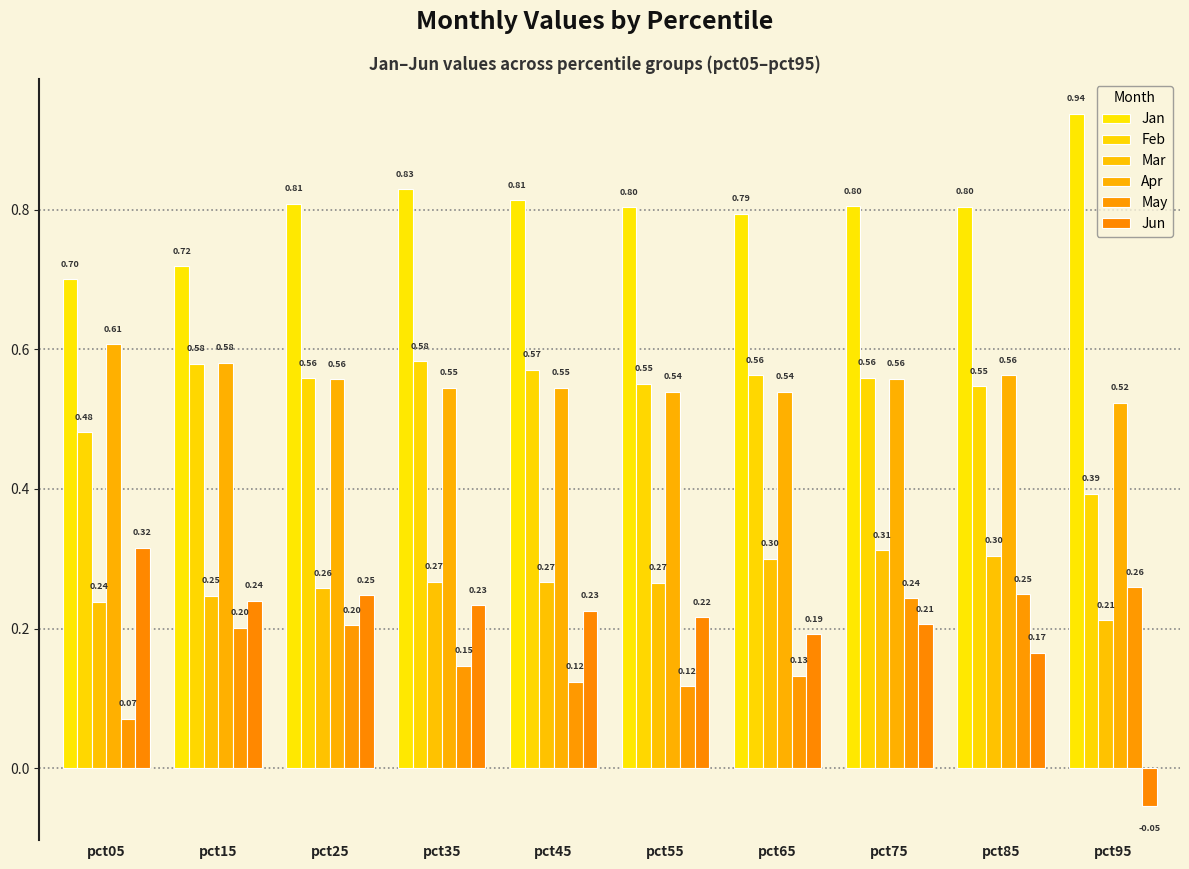

The value of Feb at pct85 is 0.3. True or false?

False